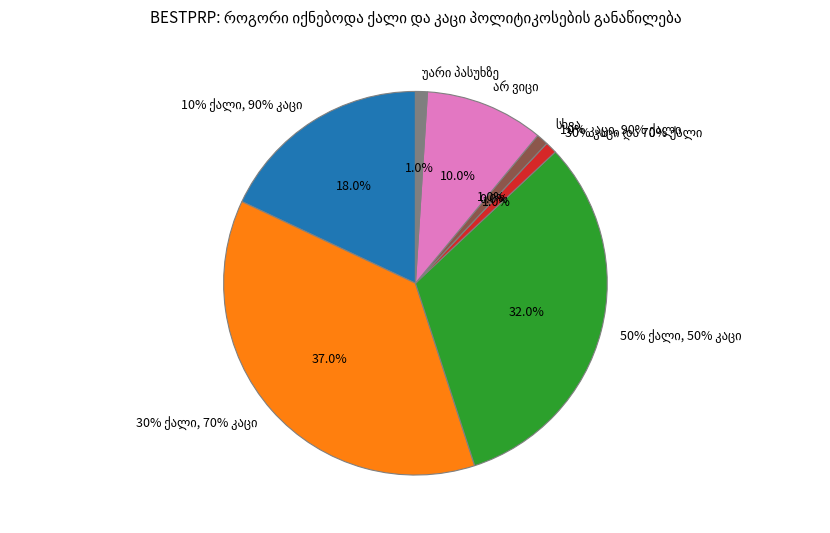

To the nearest percent, what portion does 30% ქალი, 70% კაცი represent?

37%